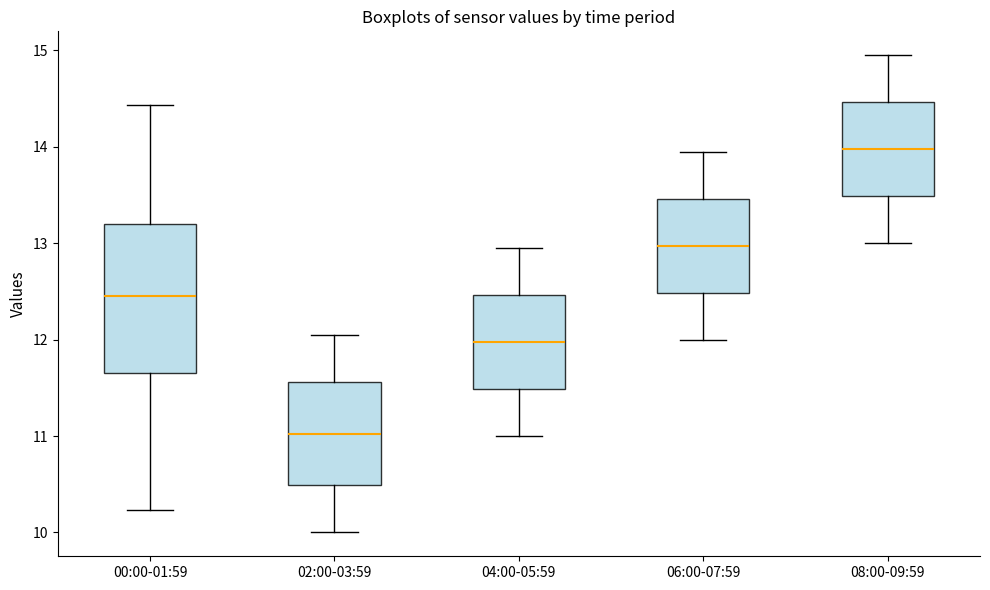

Reading left to right, read every box against the y-axis: the position of its median line, the range the box covers, and the ends of its whiskers. The values are not printed on the chart, so give them approximately, as read against the axis.

00:00-01:59: median 12.5, box 11.7 to 13.2, whiskers 10.2 to 14.4
02:00-03:59: median 11.0, box 10.5 to 11.6, whiskers 10.0 to 12.1
04:00-05:59: median 12.0, box 11.5 to 12.5, whiskers 11.0 to 13.0
06:00-07:59: median 13.0, box 12.5 to 13.5, whiskers 12.0 to 14.0
08:00-09:59: median 14.0, box 13.5 to 14.5, whiskers 13.0 to 15.0